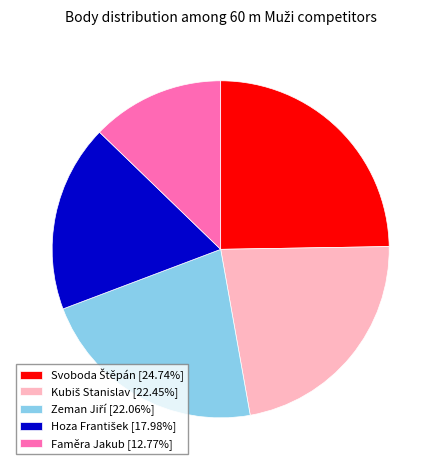

Does Faměra Jakub [12.77%] represent more than half of the total?

No